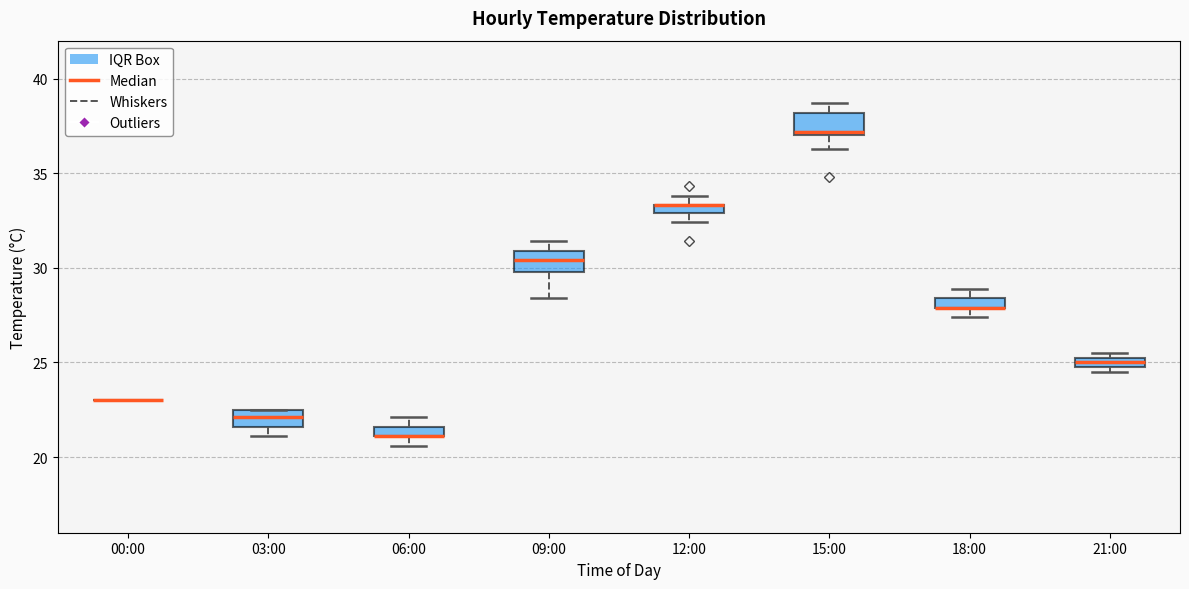

Where is the upper edge of the box for 21:00 on the y-axis? The values are not printed on the chart, so give them approximately, as read against the axis.

25.5